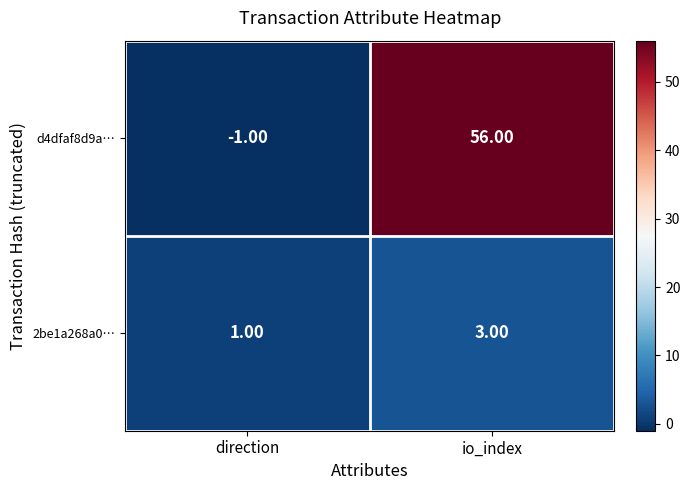

Which label corresponds to the largest value in the chart?

io_index